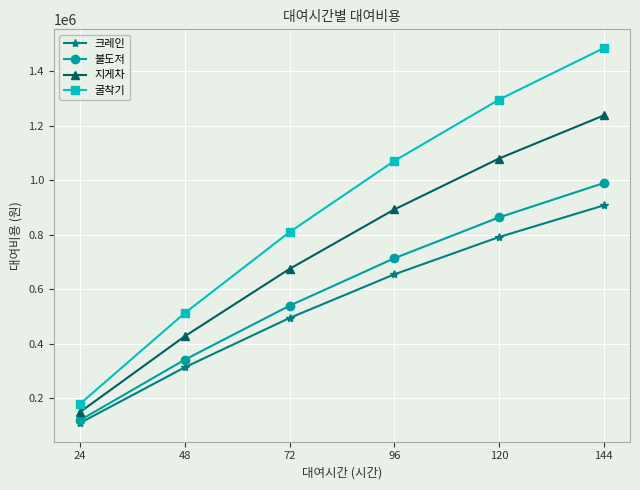

How many 불도저 values are between 342000 and 864000?

4